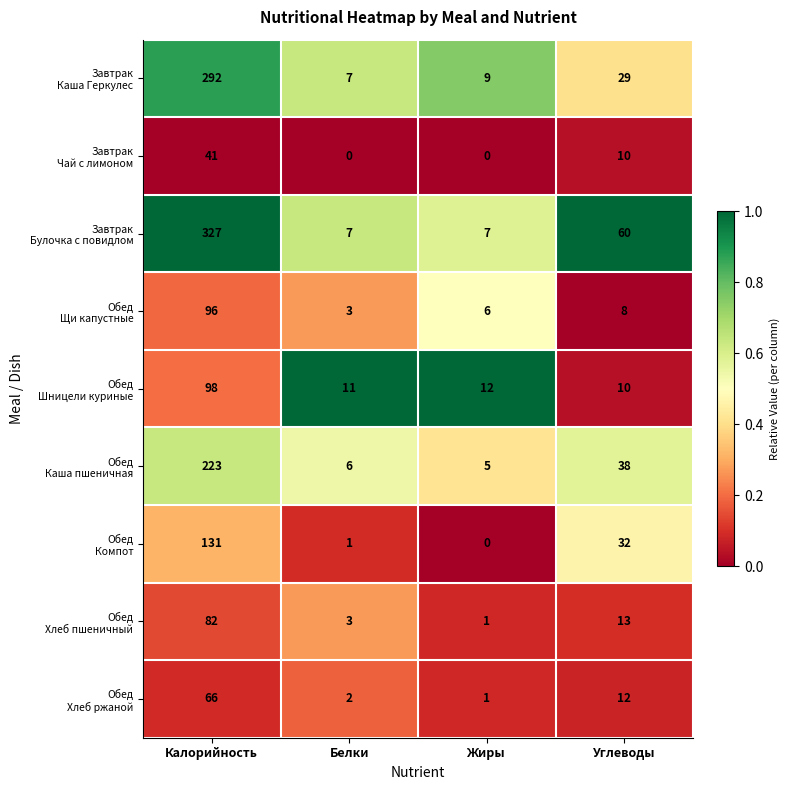

Which label corresponds to the largest value in the chart?

Калорийность